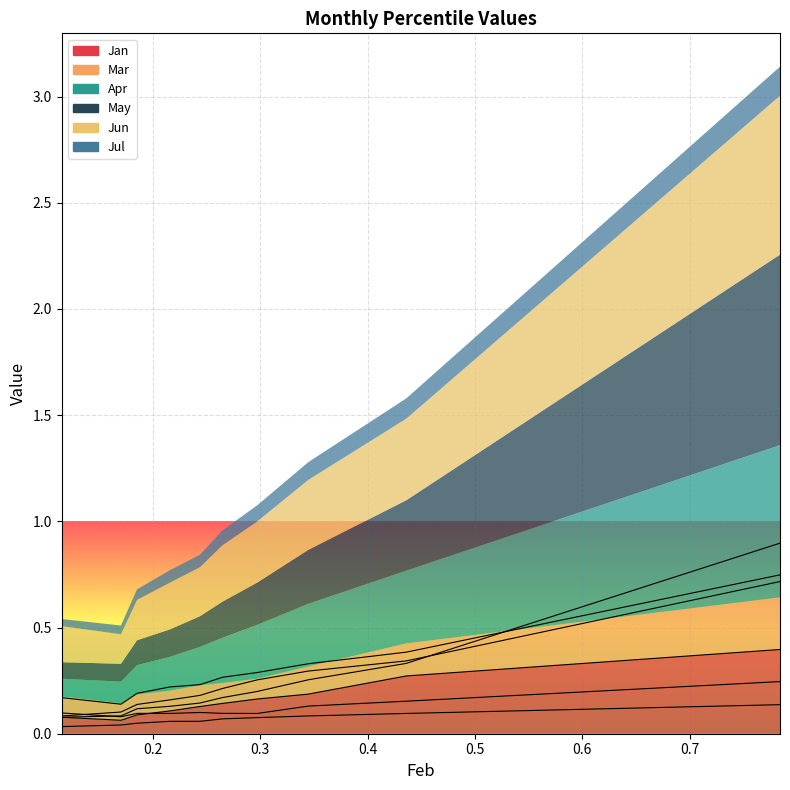

What is the difference between the highest and lowest values at pct25?

0.1